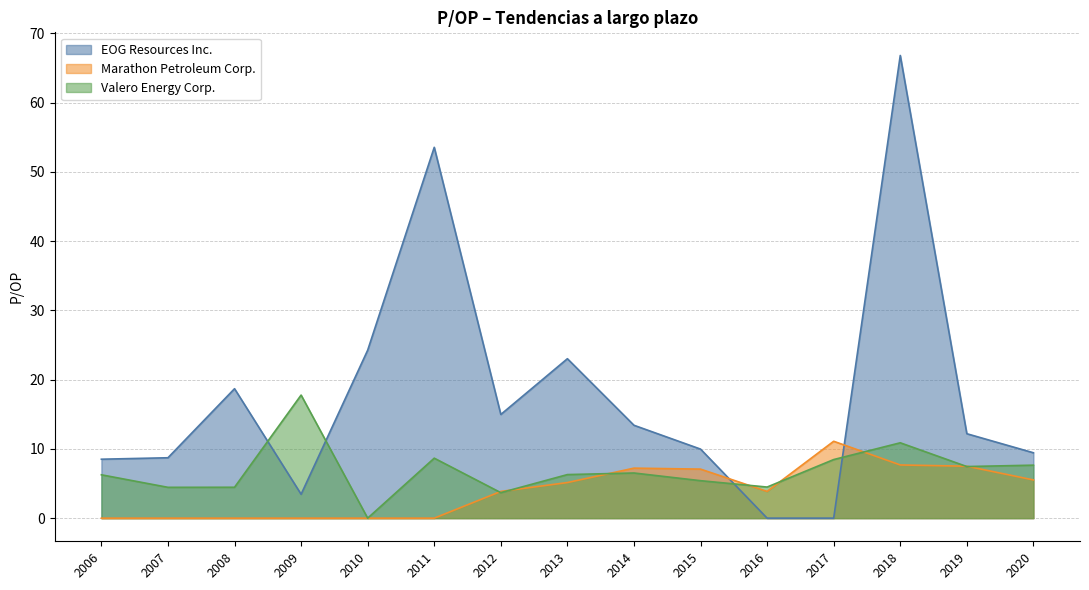

Which category has the lowest value across all series?

2017